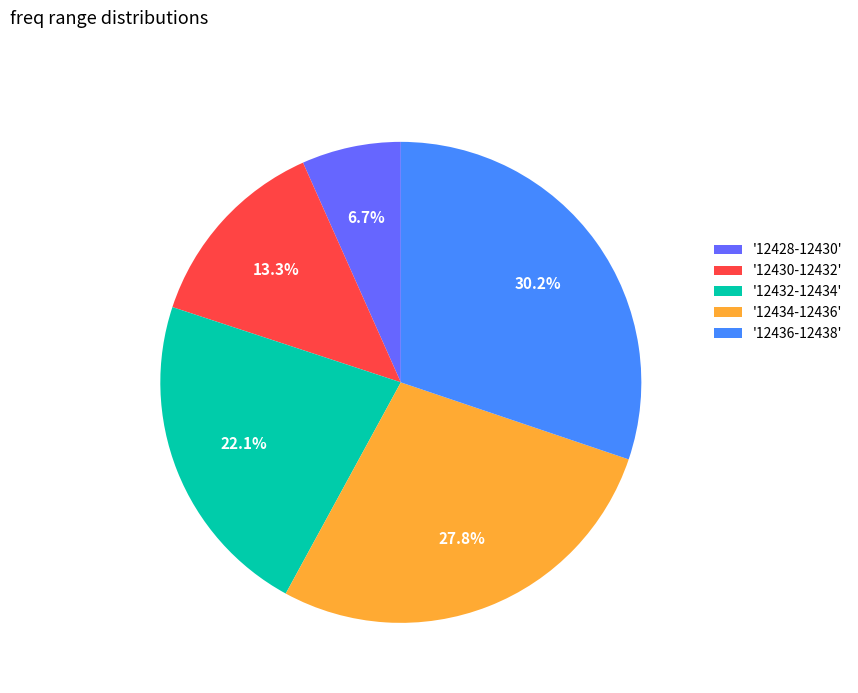

Is there a majority slice in this chart?

No